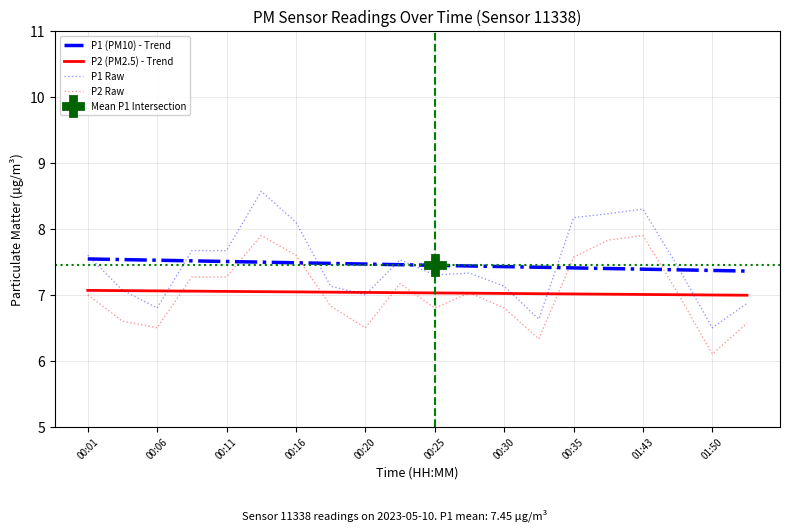

True or false: P2 Raw and P1 Raw intersect in this chart.

False